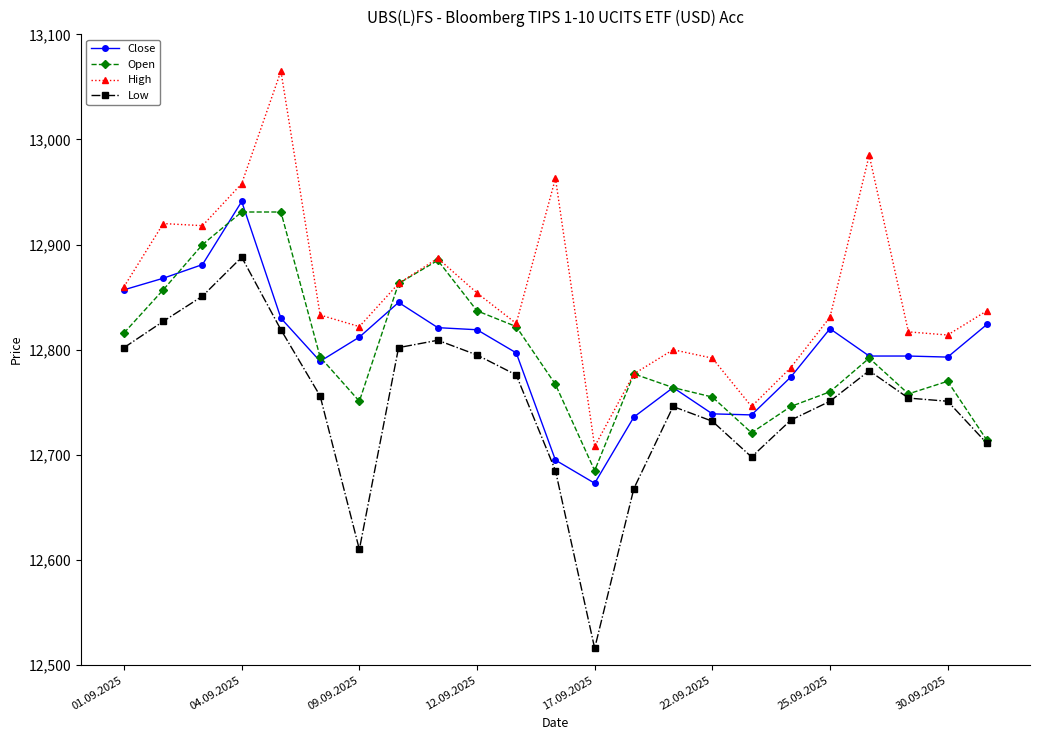

What is the maximum value shown in the chart?

13065